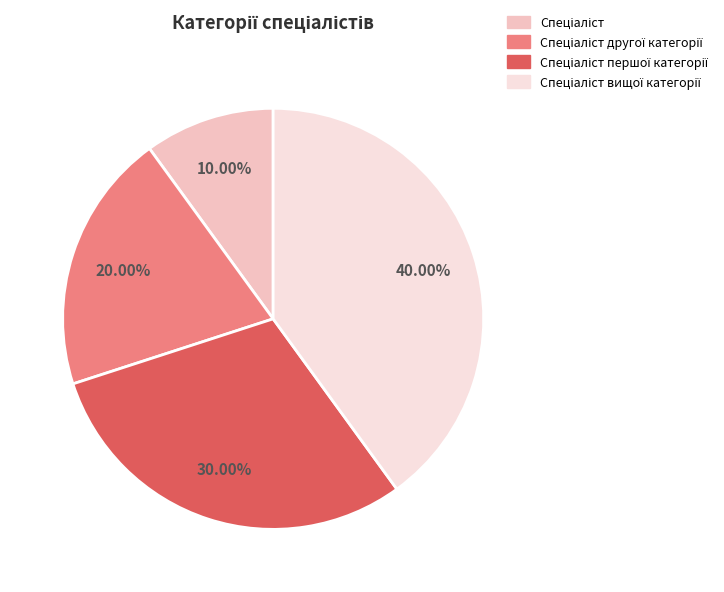

Does any single category account for the majority?

No